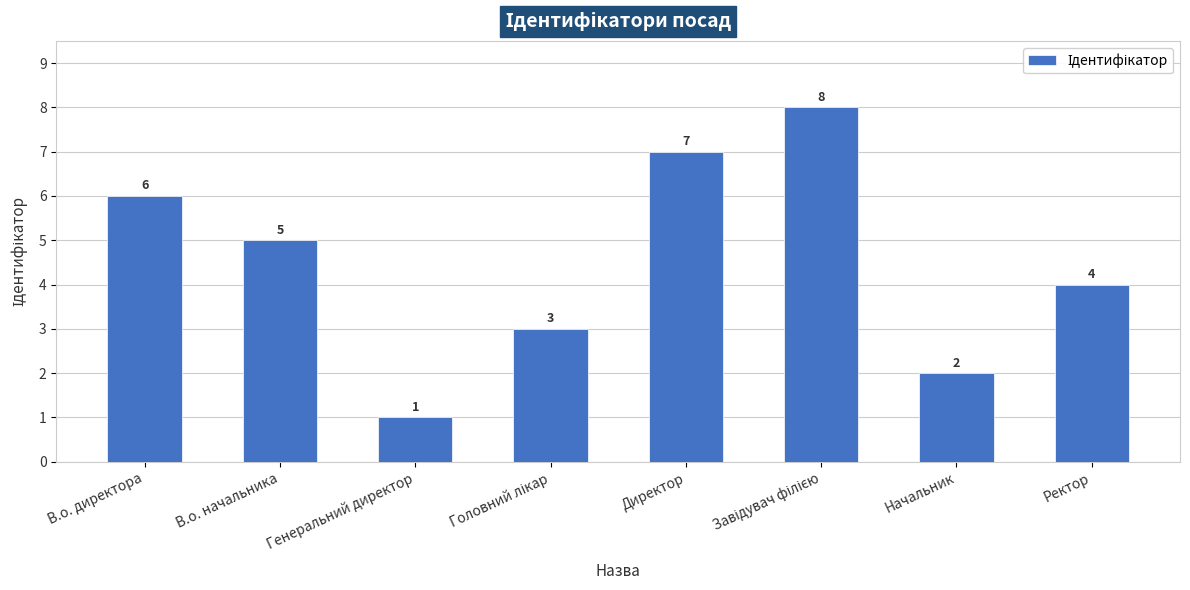

Where is the data nearest to the value 4?

Ректор